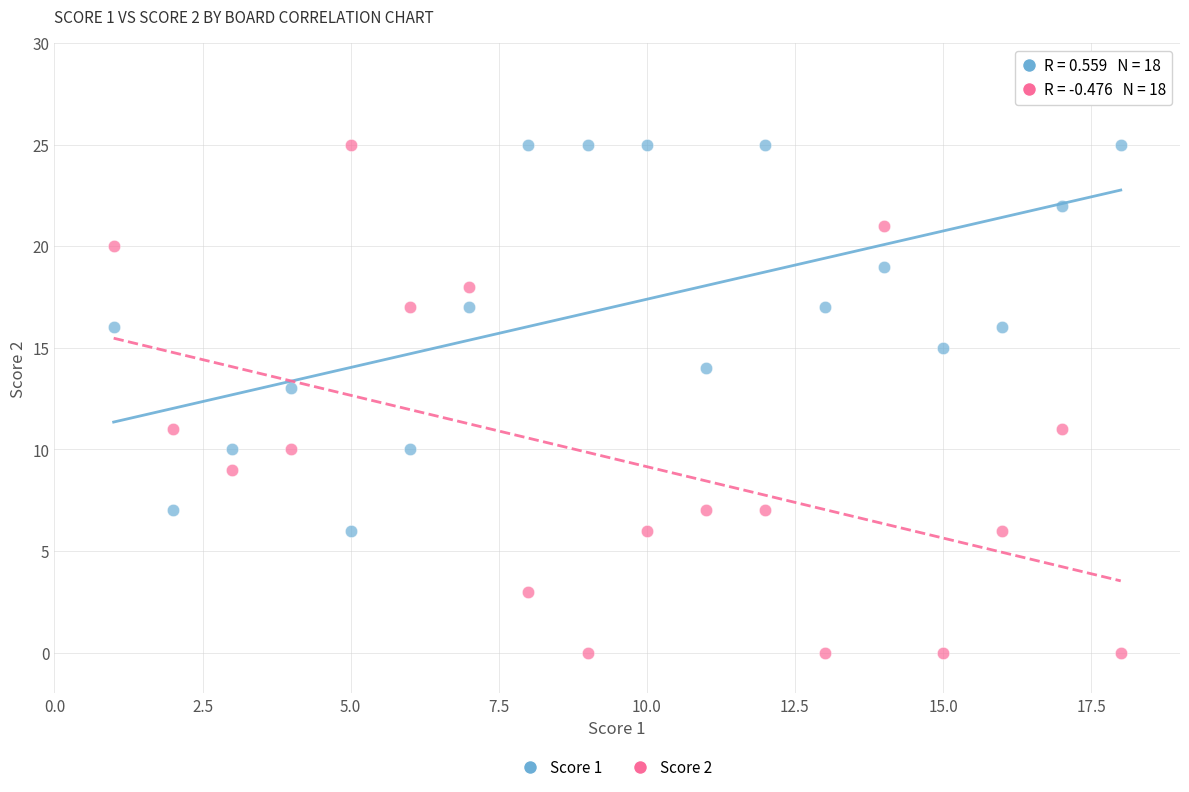

Which series has the largest Y range (max minus min)?

Score 2